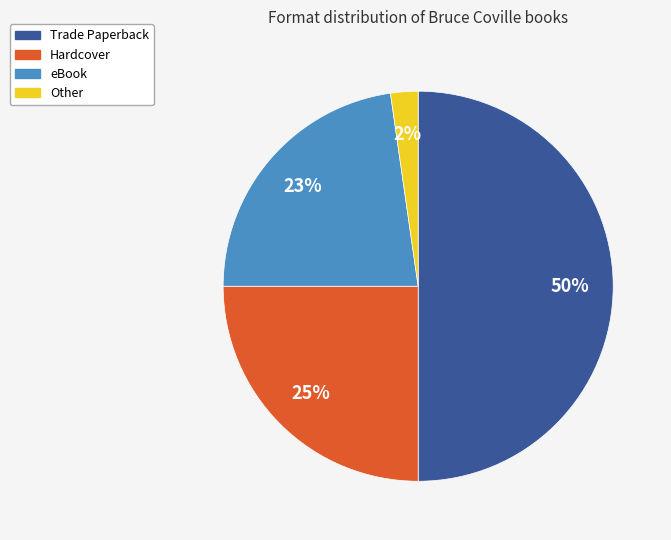

True or false: Trade Paperback accounts for 50% of the total.

True